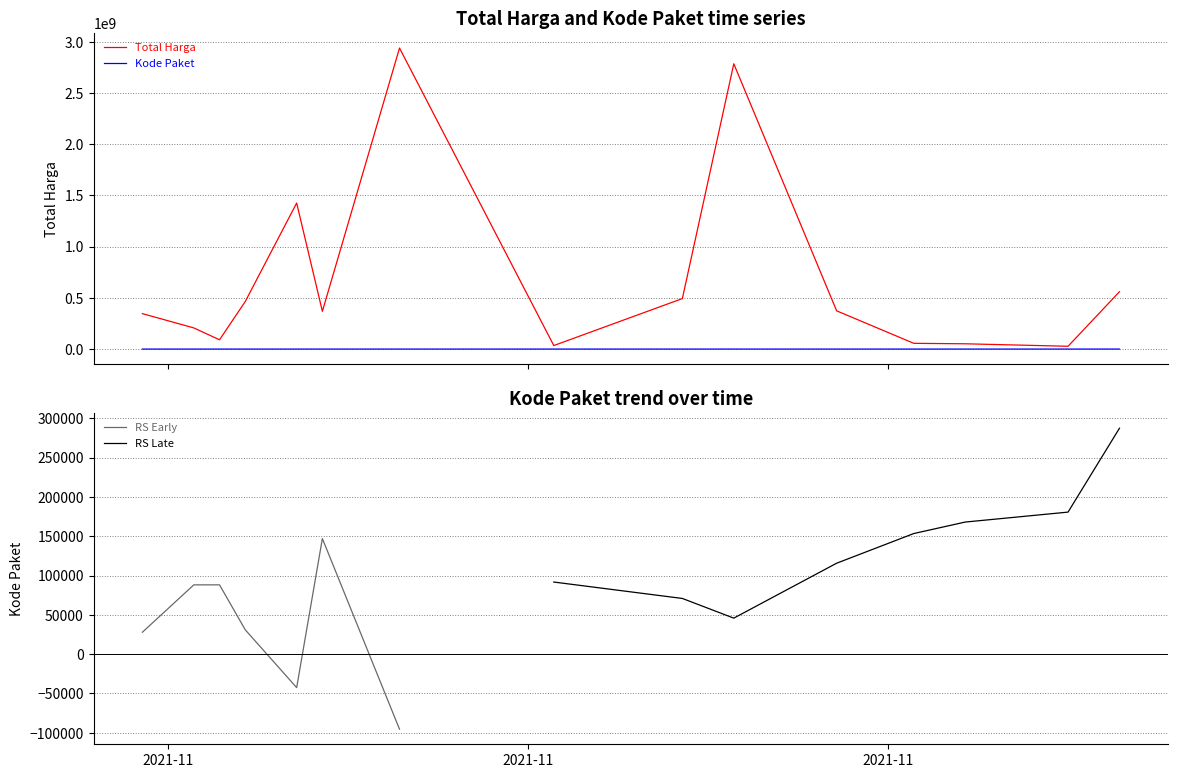

Is the value of Total Harga at 2021-12-09 greater than the value of Kode Paket at 2021-11-05?

Yes